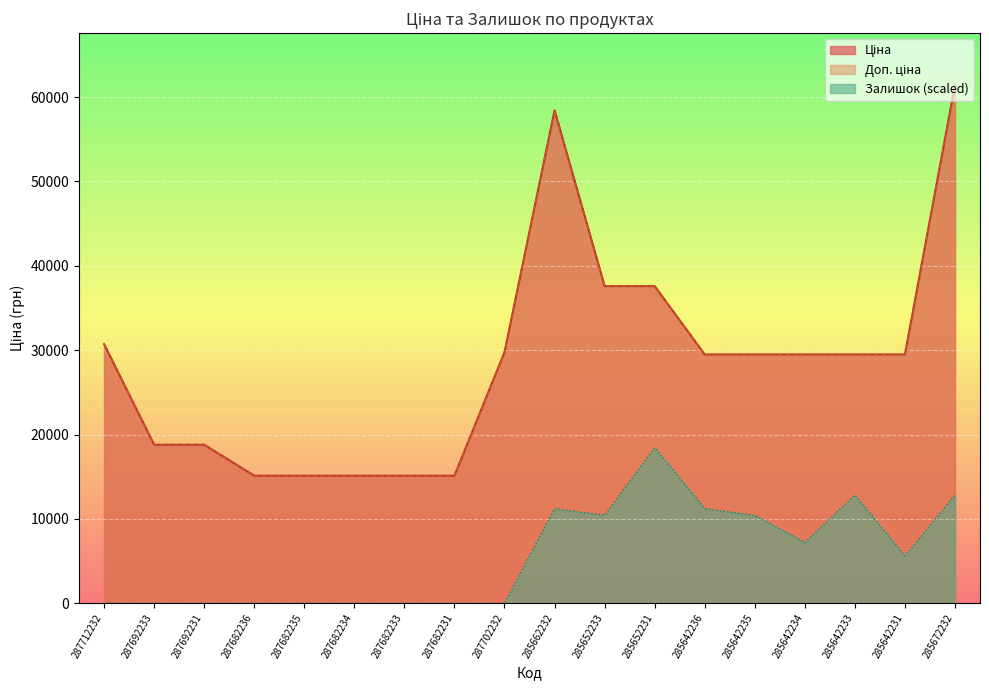

What is the total value across all series at 285642233?

71804.0